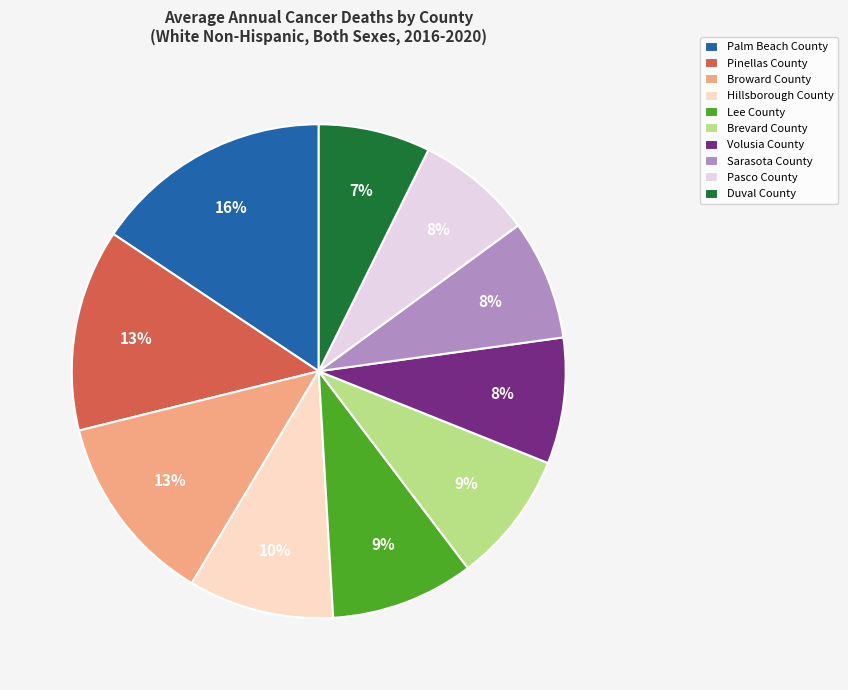

Does any single category account for the majority?

No